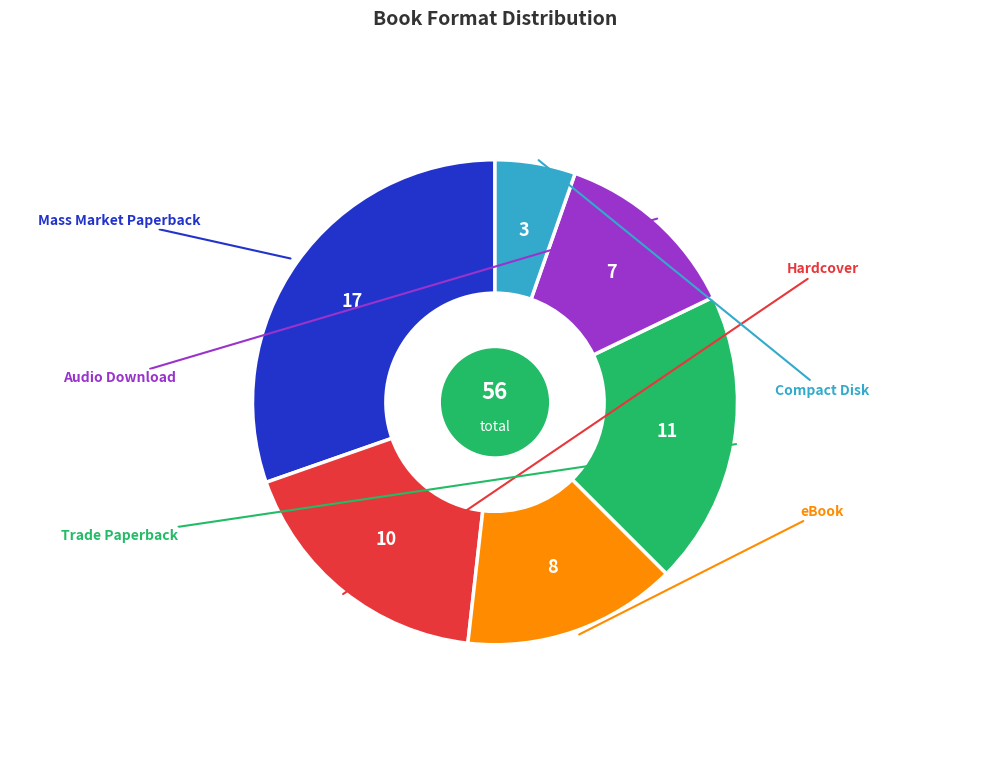

Is there any slice that represents more than half of the pie?

No